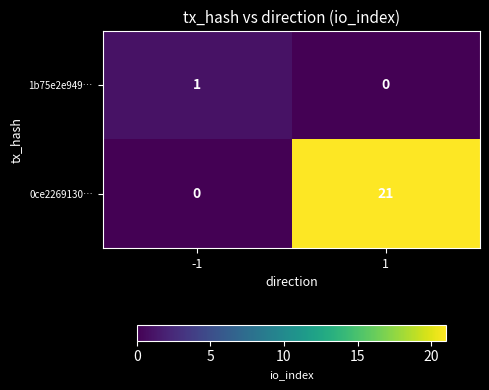

The value of 1b75e2e949… at 1 is 0. True or false?

True